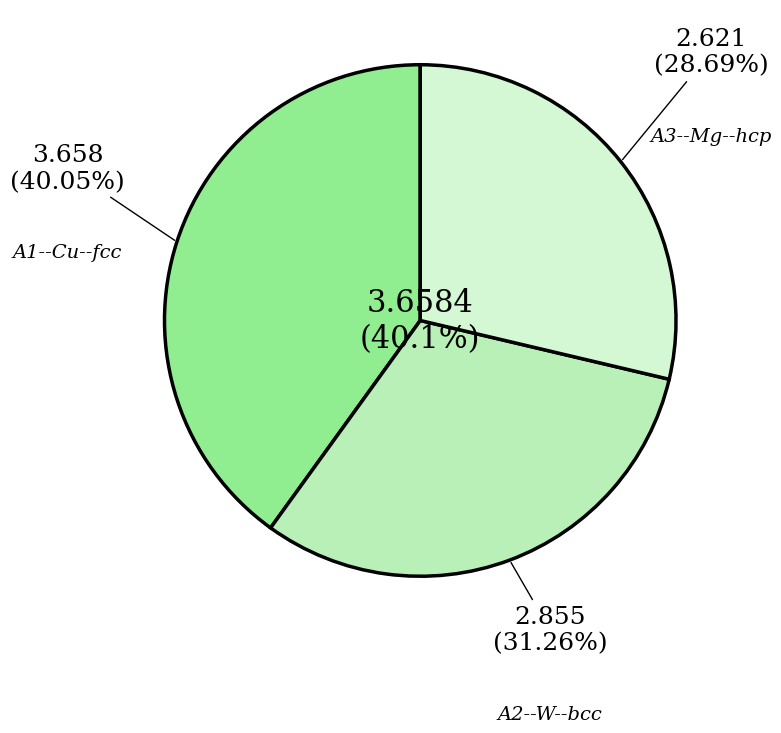

Is A2--W--bcc the majority of the pie?

No